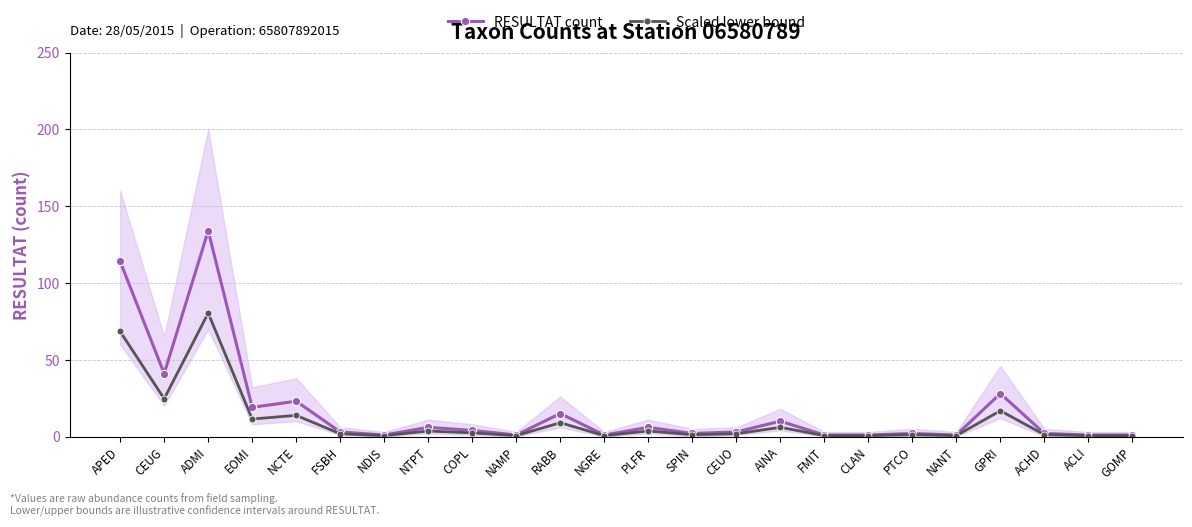

Which category has the highest value across all series?

ADMI